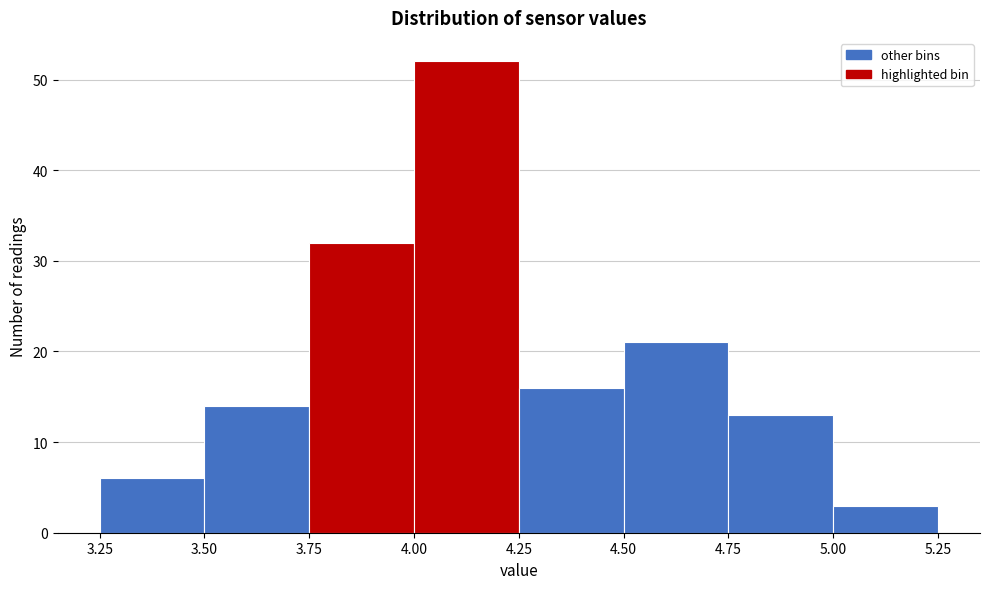

How tall is the bar that spans 4.75 to 5.00 on the x-axis? The values are not printed on the chart, so give them approximately, as read against the axis.

13